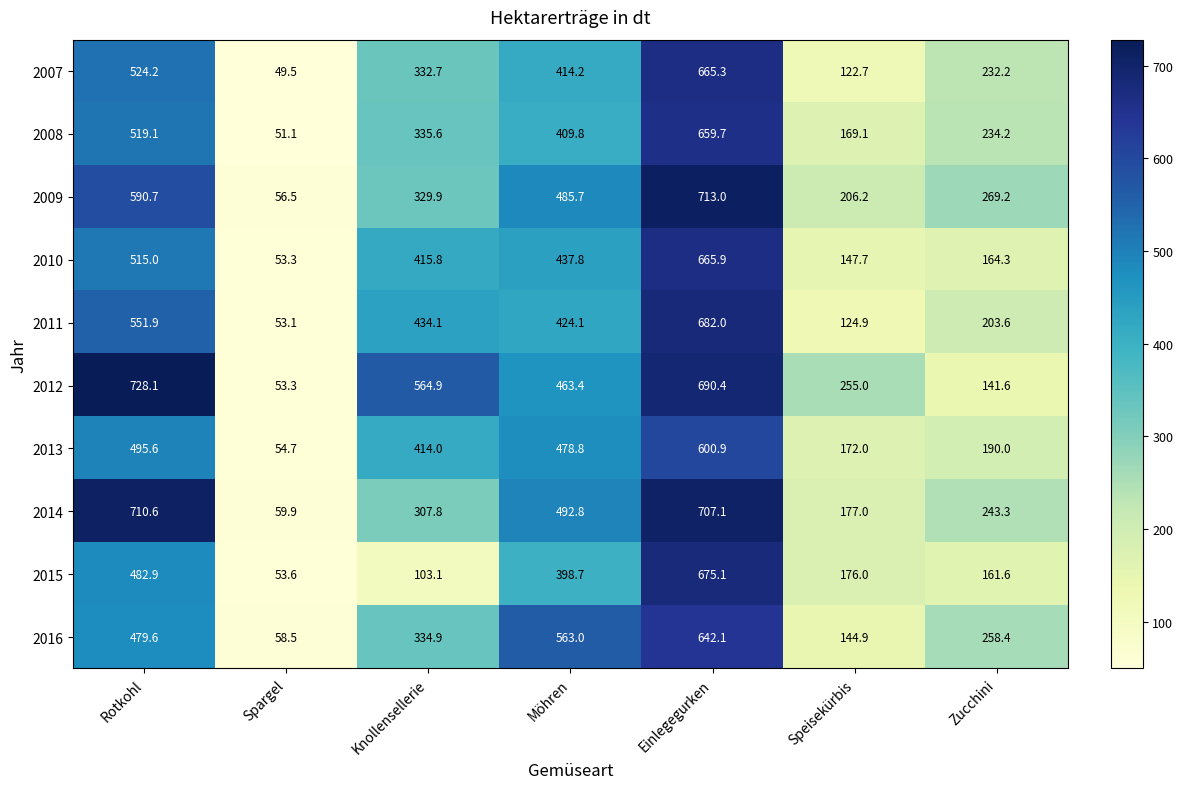

What is the sum of the 2010 values at Einlegegurken and Knollensellerie?

1081.7